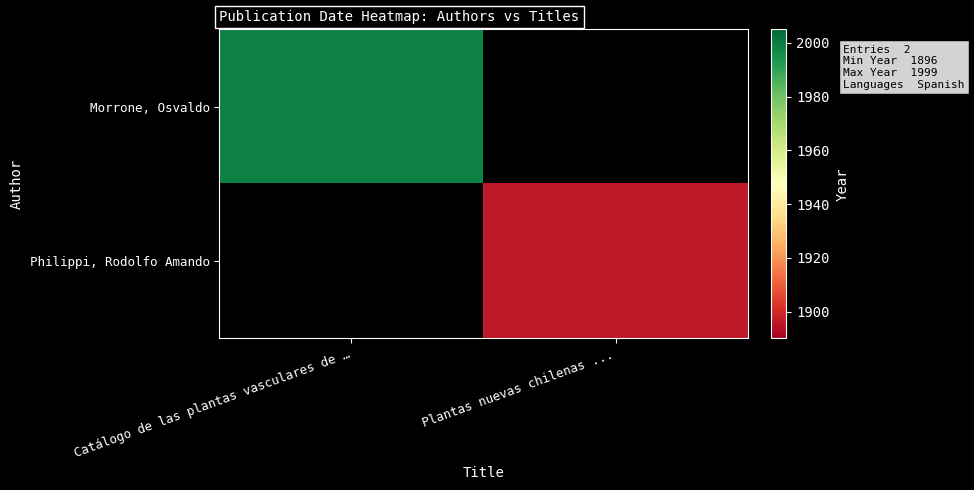

Between Catálogo de las plantas vasculares de … and Plantas nuevas chilenas ..., which series saw the biggest shift?

Morrone, Osvaldo